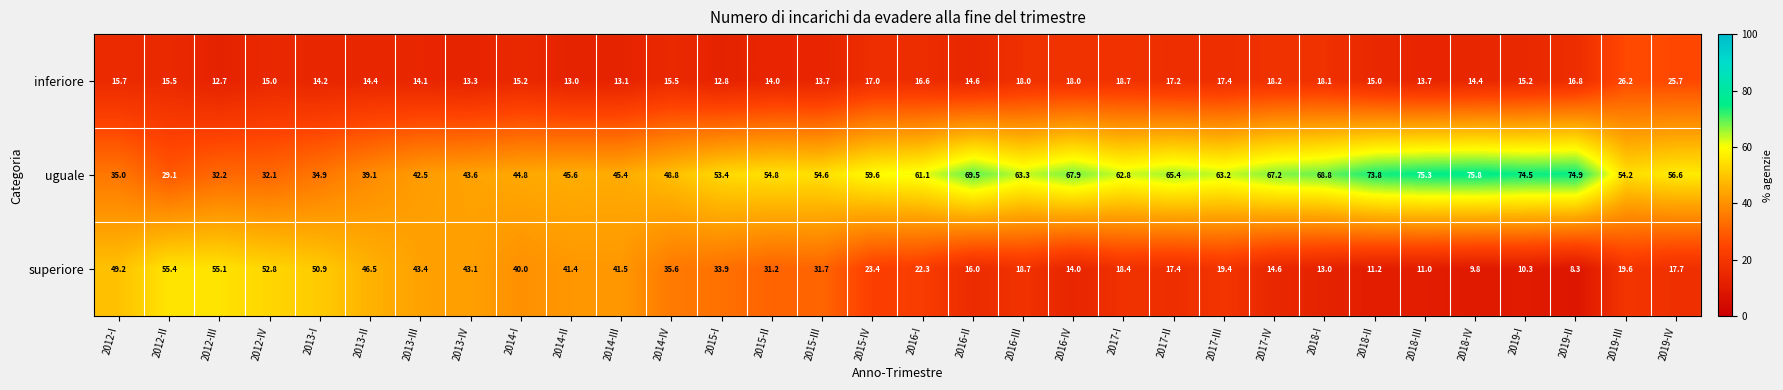

Read the inferiore value at 2018-II.

15.0